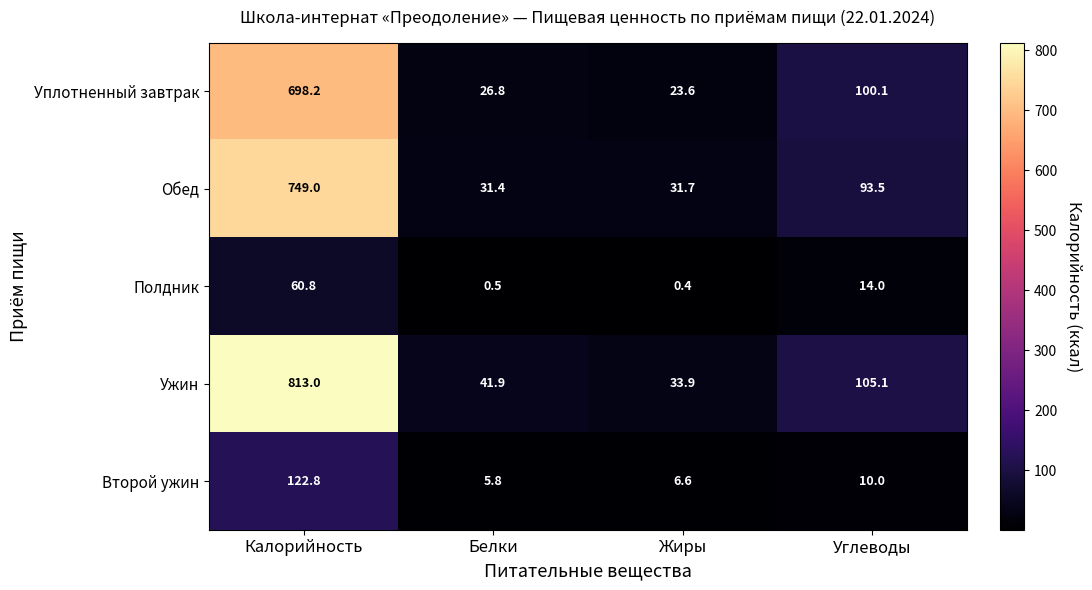

What is the sum of all Обед values?

905.6